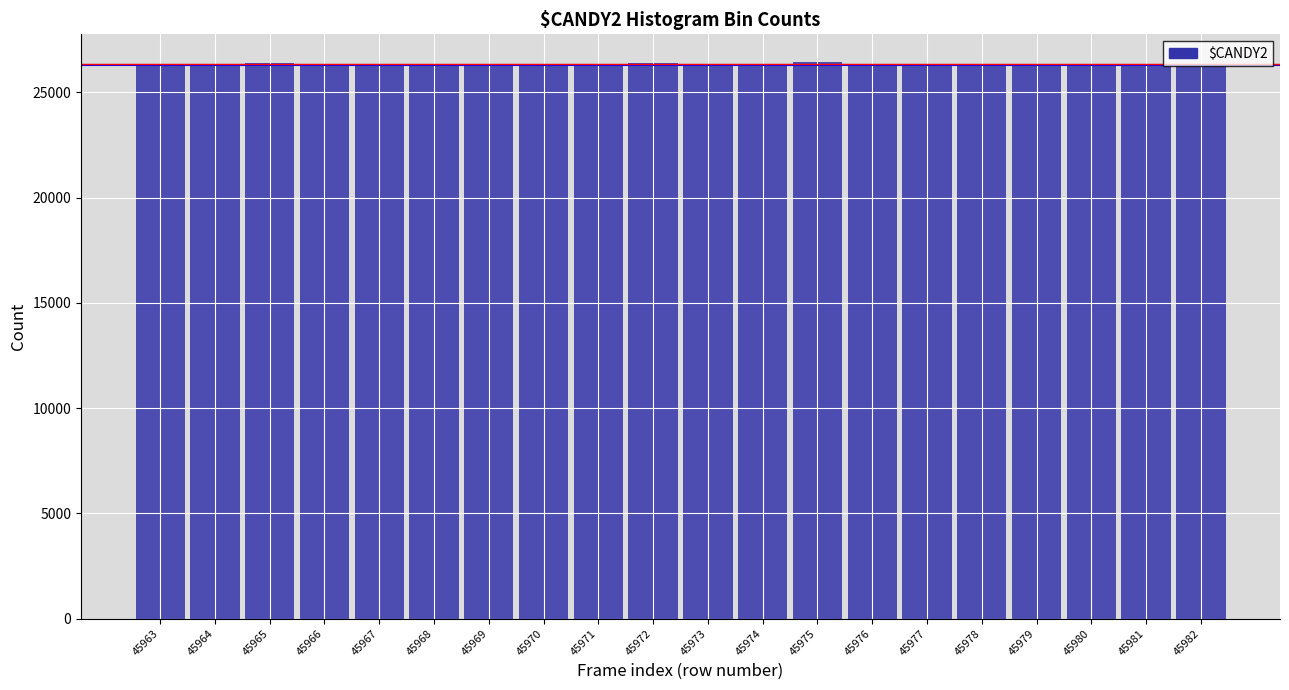

What is the greatest value displayed?

26431